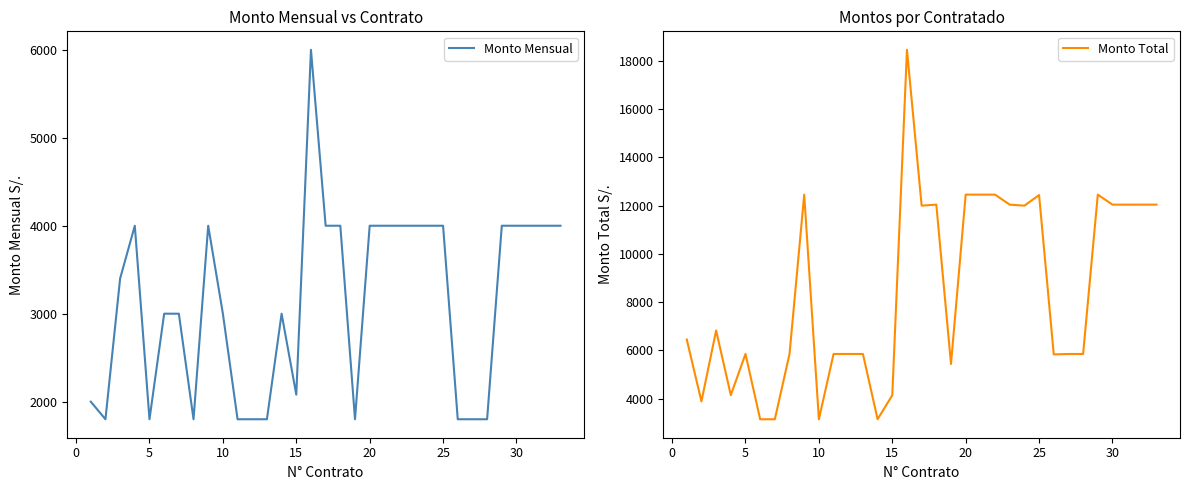

At how many categories does at least one series exceed 18140?

1